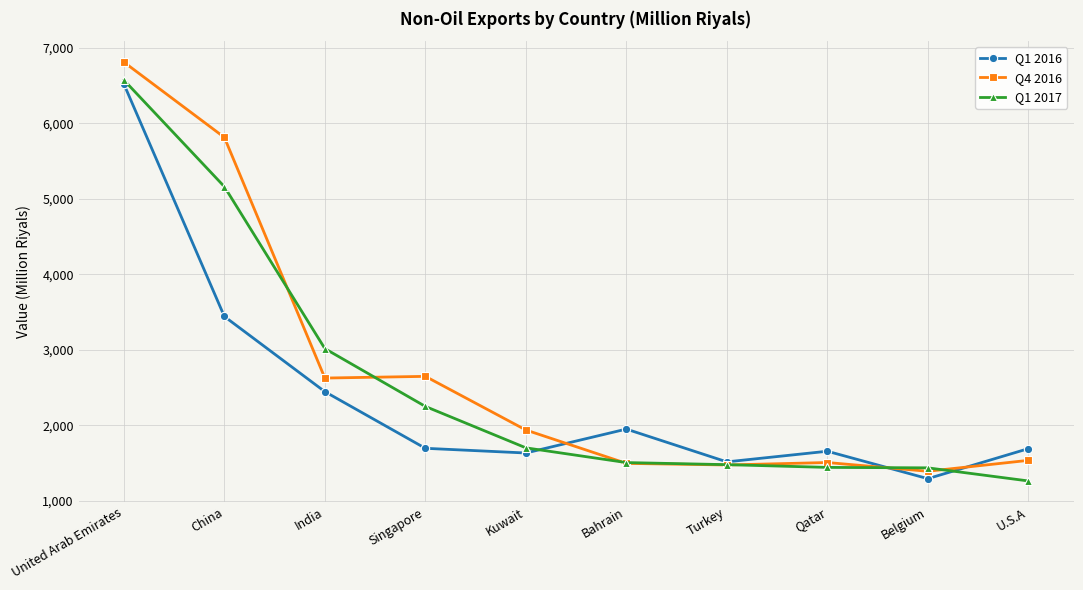

What is the value of the Q1 2016 point at the 1st from the left?

6517.6